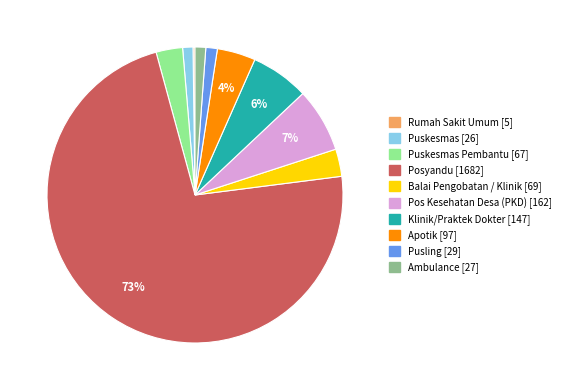

To the nearest percent, what is the average slice percentage?

10%